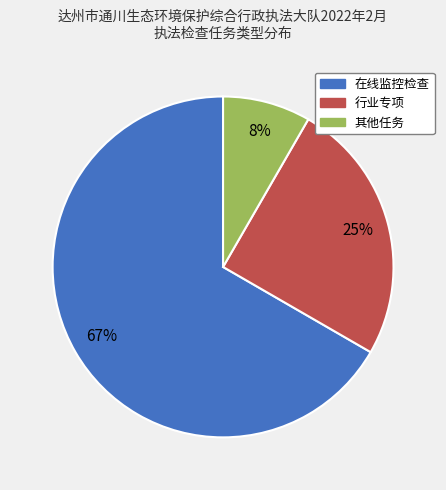

Combined, do 其他任务 and 在线监控检查 account for over 50%?

Yes